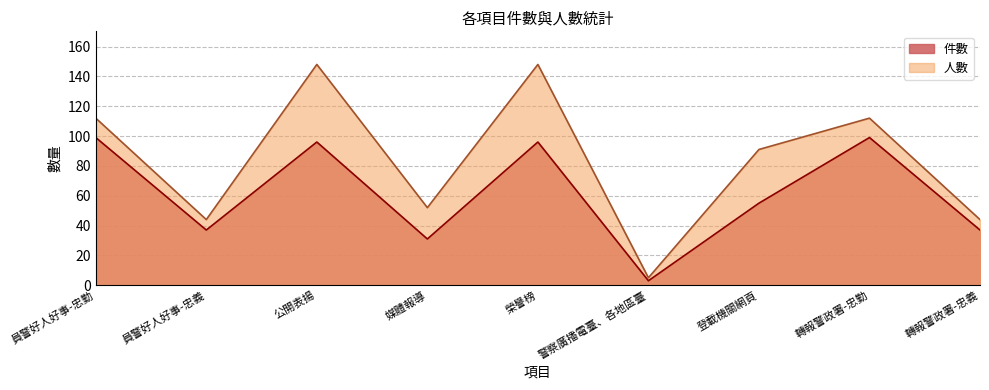

What is the lowest value of the 件數 series?

3